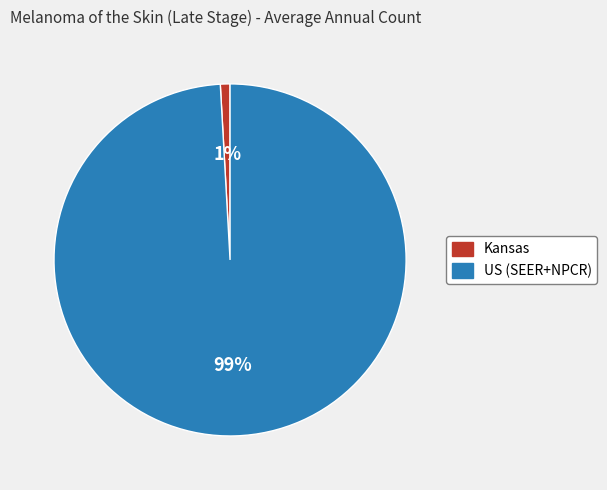

What is the largest slice in the pie chart?

US (SEER+NPCR)